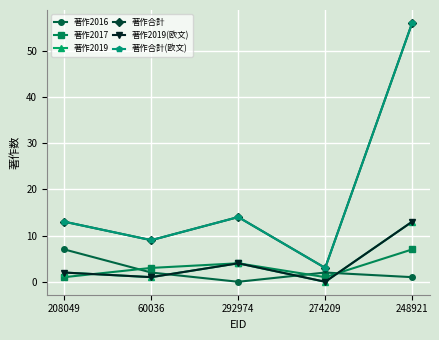

What is the minimum value for 著作合計(欧文)?

3